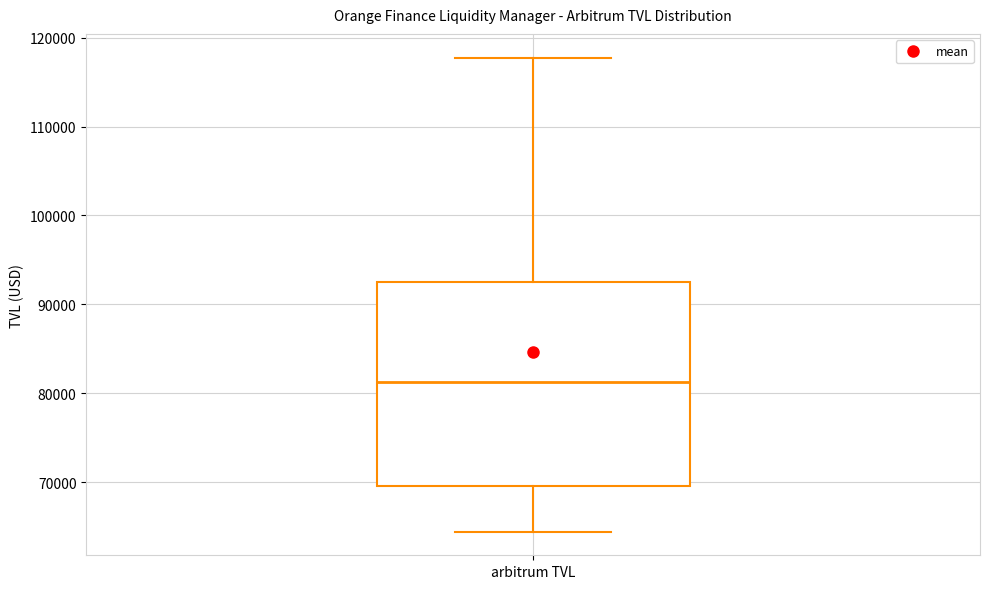

Transcribe this box plot: give where the median line is, the range the box spans, and where the two whiskers end, as read against the y-axis. The values are not printed on the chart, so give them approximately, as read against the axis.

median 81000, box 70000 to 93000, whiskers 64000 to 118000